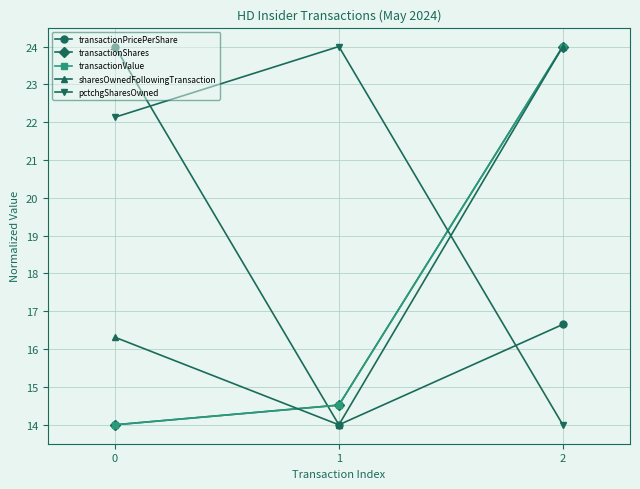

What is the average value of the pctchgSharesOwned series?

20.0